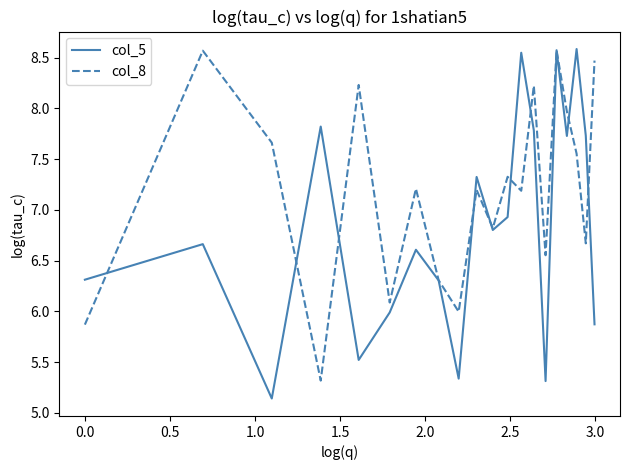

What is the highest value of the col_5 series?

8.6